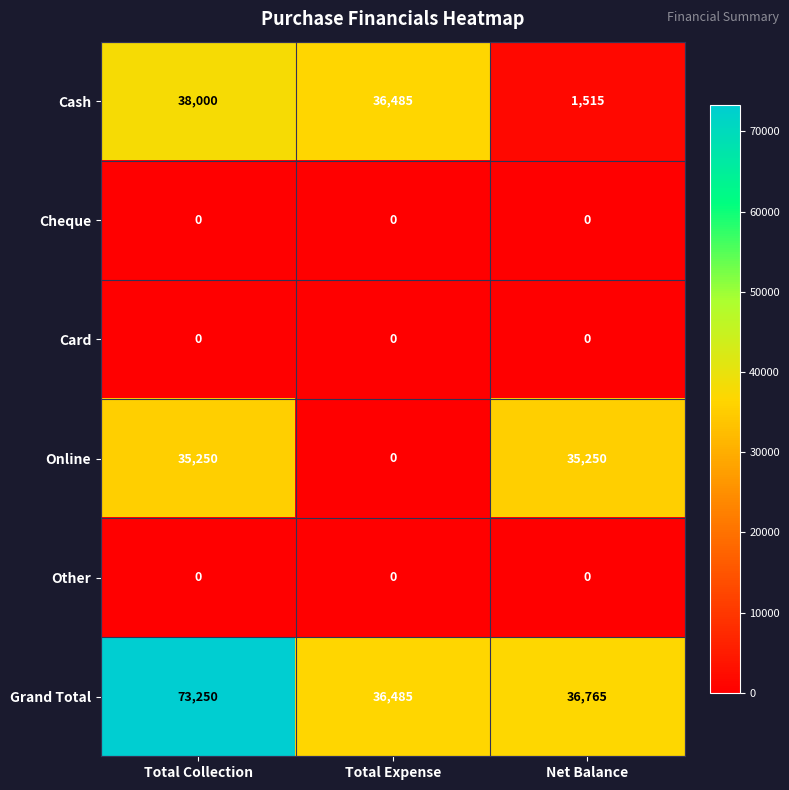

How many series are shown in this chart?

6